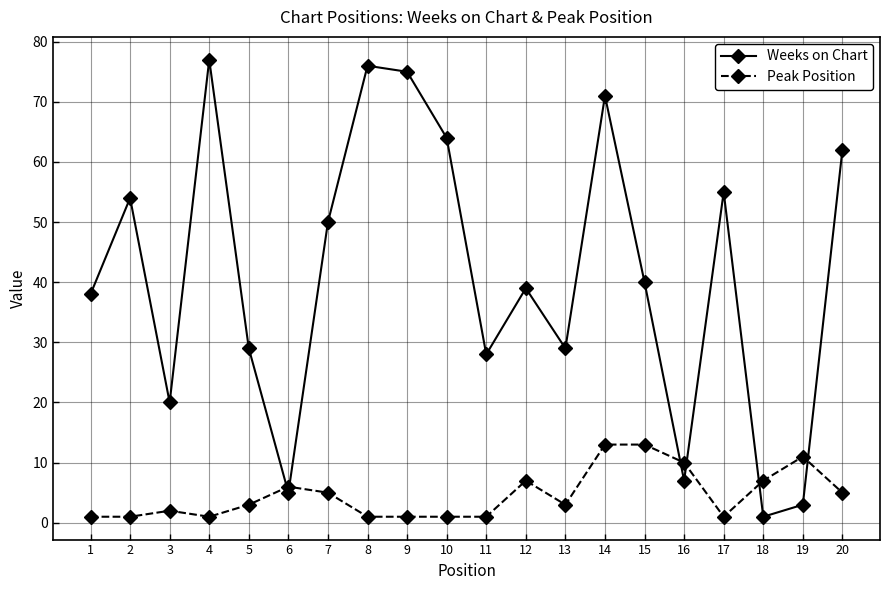

Which series ends up on top after the final intersection of Peak Position and Weeks on Chart?

Weeks on Chart